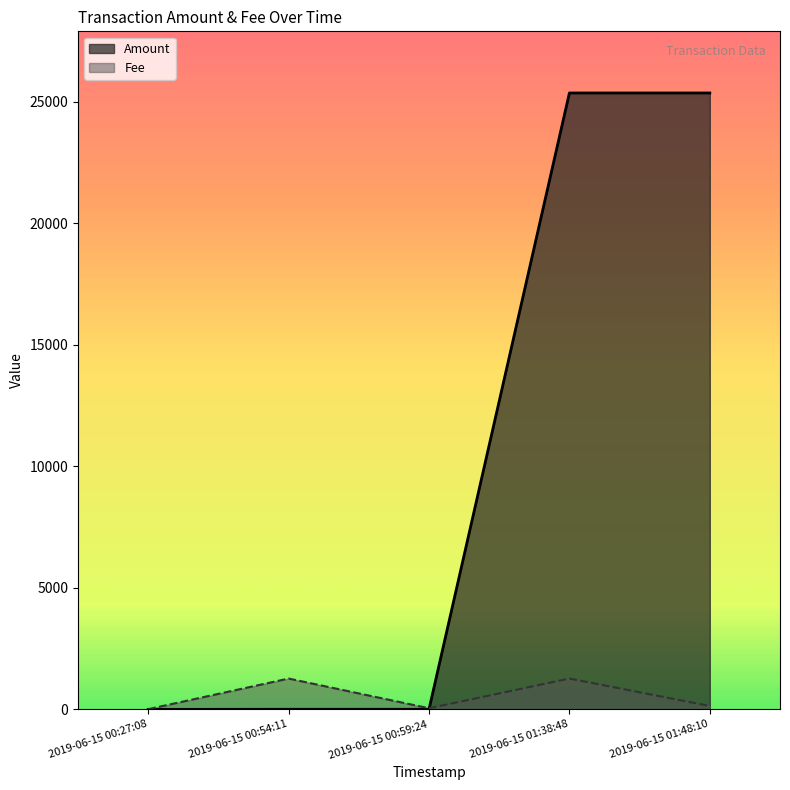

Which series has the largest range (max minus min)?

Amount